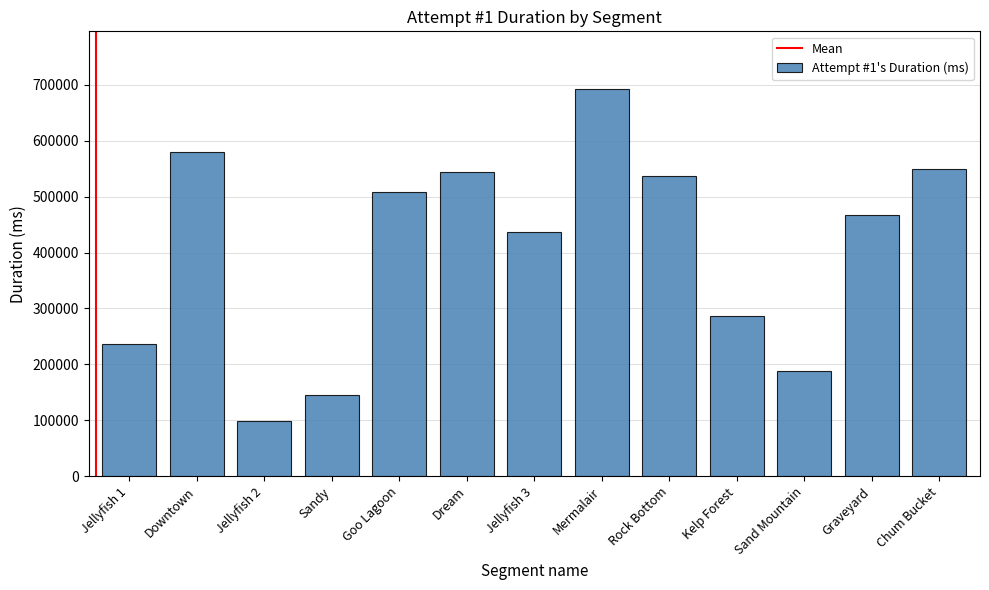

How many bars are there in total?

13